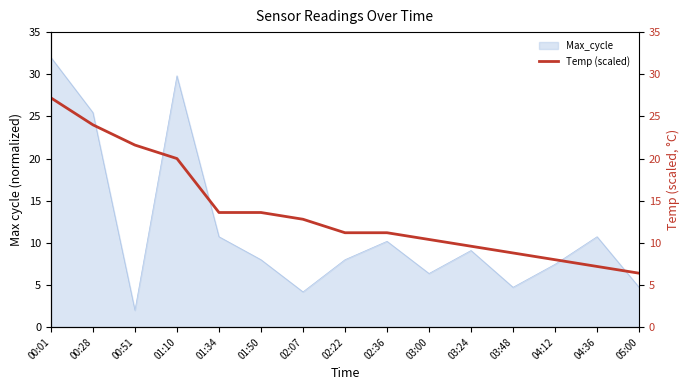

Rank the categories by value from lowest to highest.

05:00, 04:36, 04:12, 03:48, 03:24, 03:00, 02:22, 02:36, 02:07, 01:34, 01:50, 01:10, 00:51, 00:28, 00:01